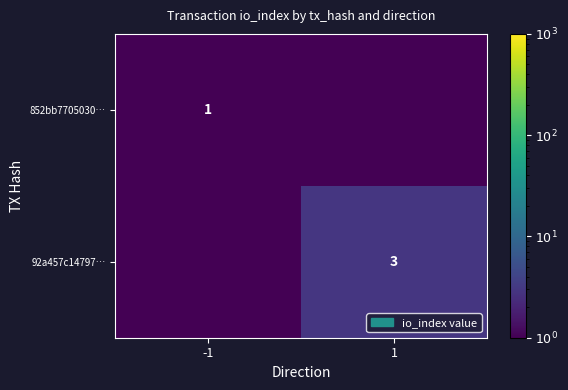

Which category has the highest value across all series?

1